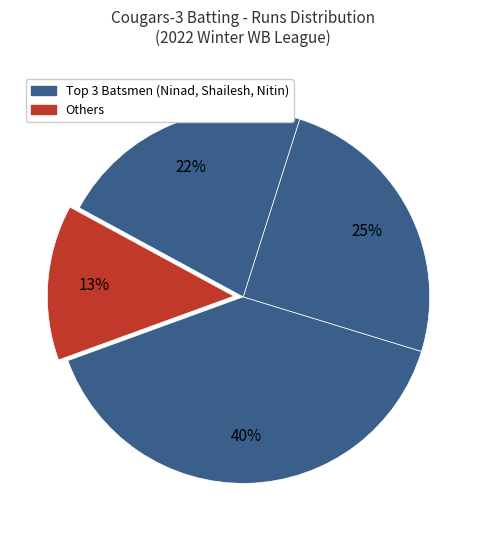

Count the number of slices in the pie.

4